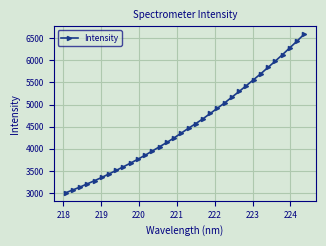

How many lines are shown in the chart?

1